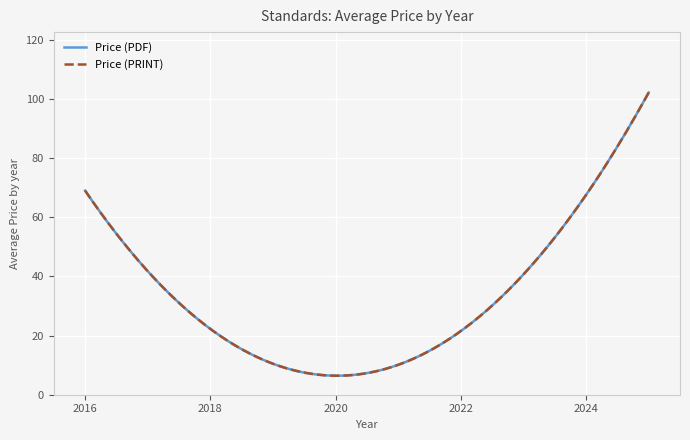

Is this an area chart (filled region under the line)?

No